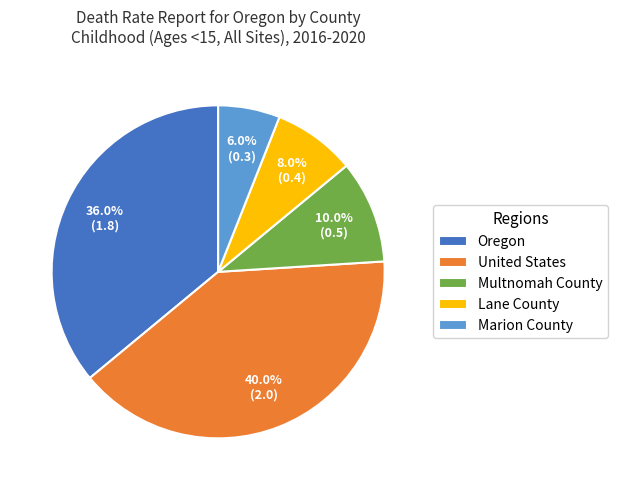

The Lane County slice represents 1% of the pie. True or false?

False